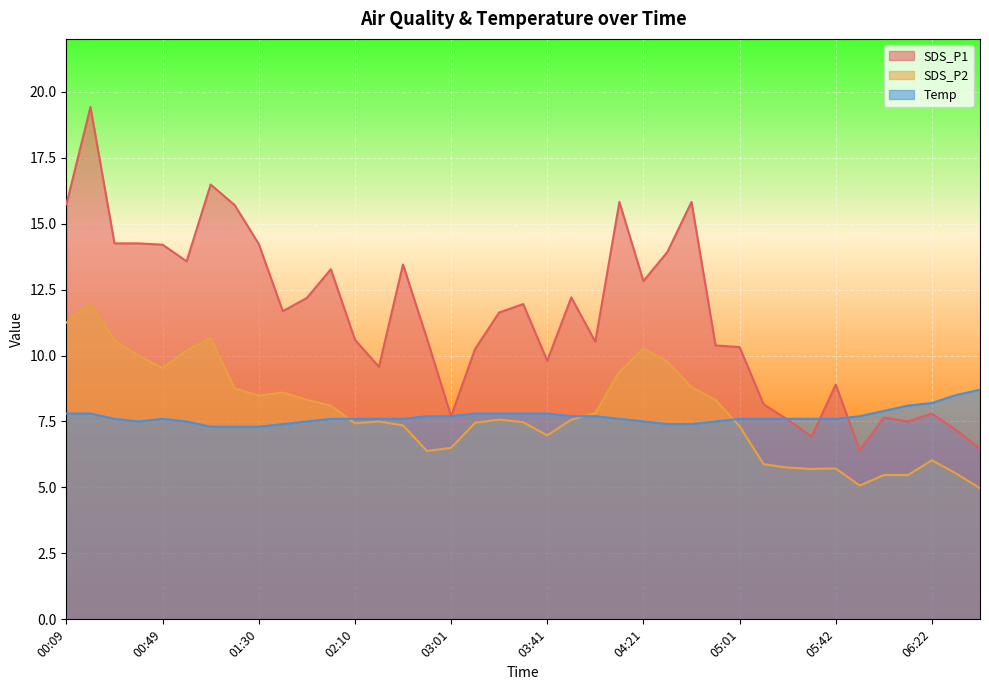

Where is SDS_P2 nearest to the value 8?

02:00